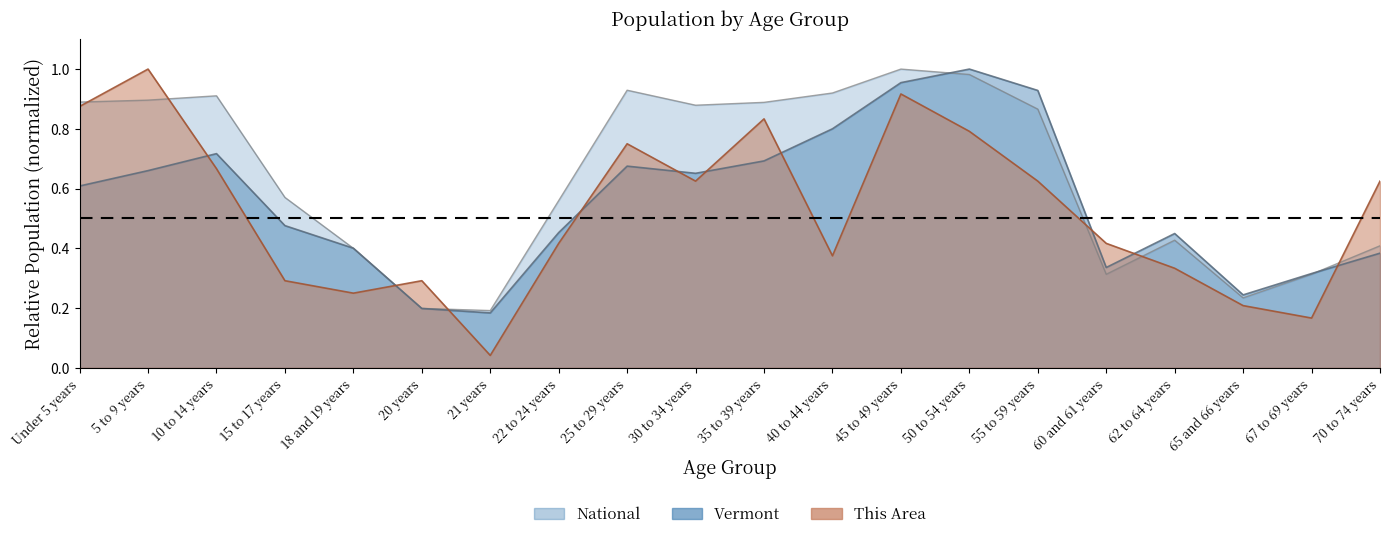

How many data points does each series have?

20